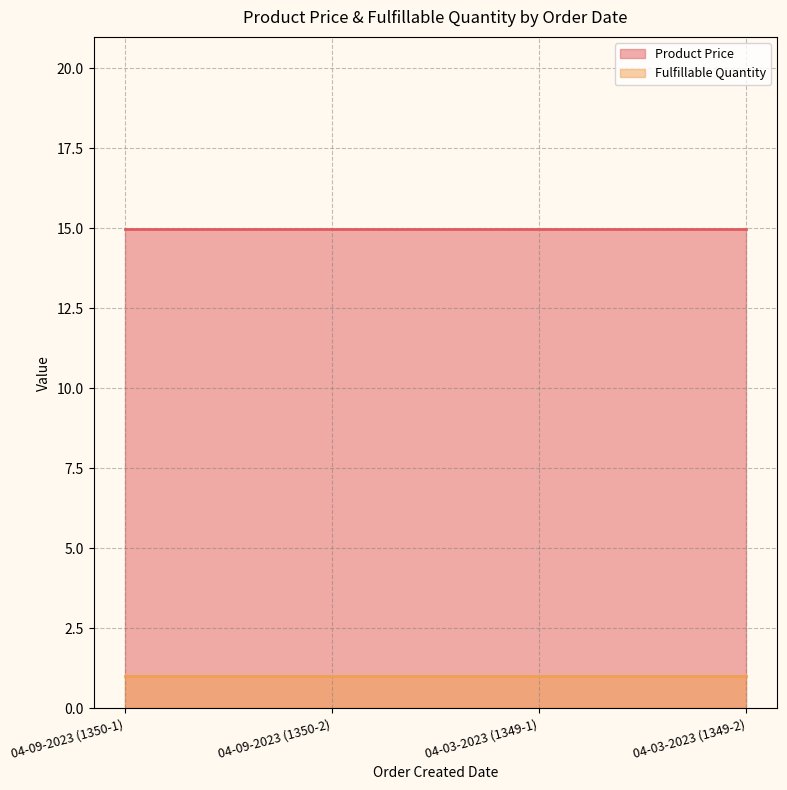

Does the chart have visible grid lines?

Yes